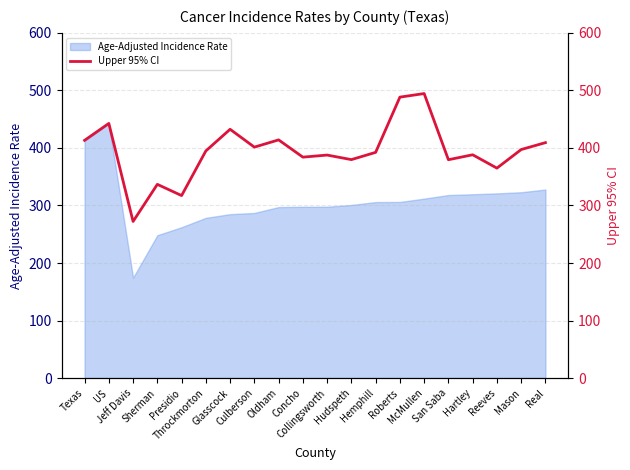

Rank the categories by value from highest to lowest.

McMullen, Roberts, US, Glasscock, Oldham, Texas, Real, Culberson, Mason, Throckmorton, Hemphill, Hartley, Collingsworth, Concho, Hudspeth, San Saba, Reeves, Sherman, Presidio, Jeff Davis